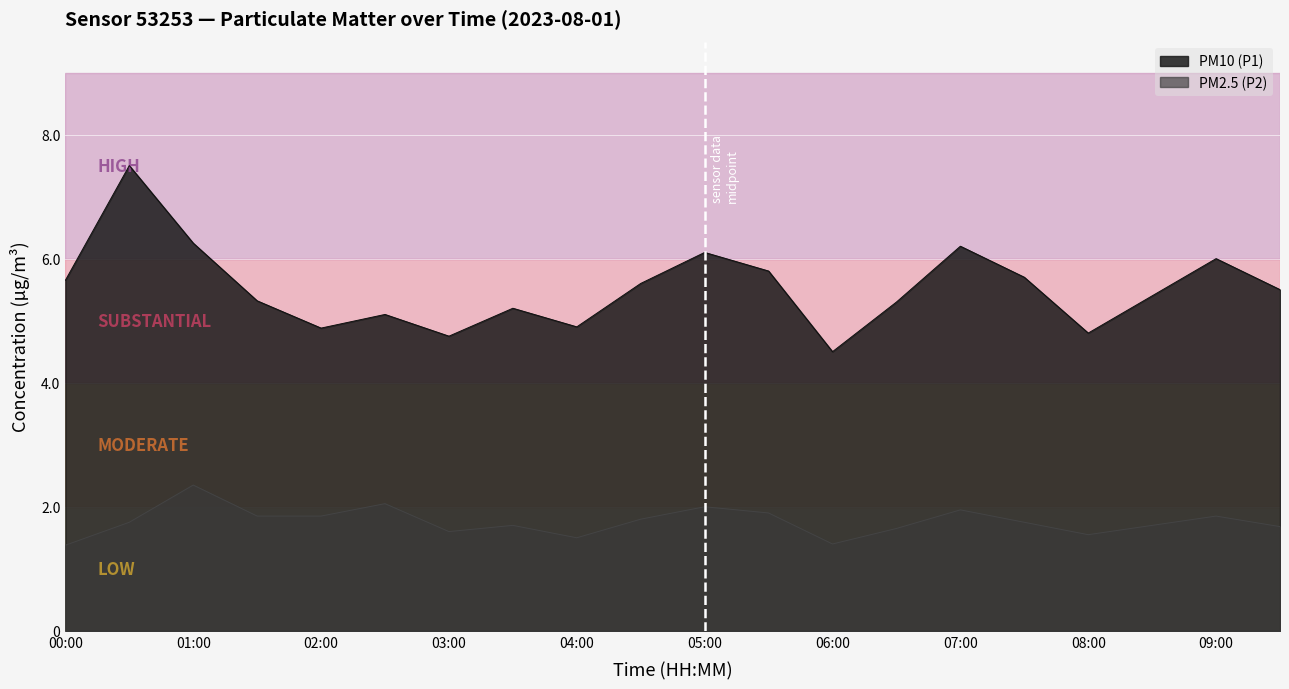

Where is the first local minimum for PM10 (P1)?

02:00